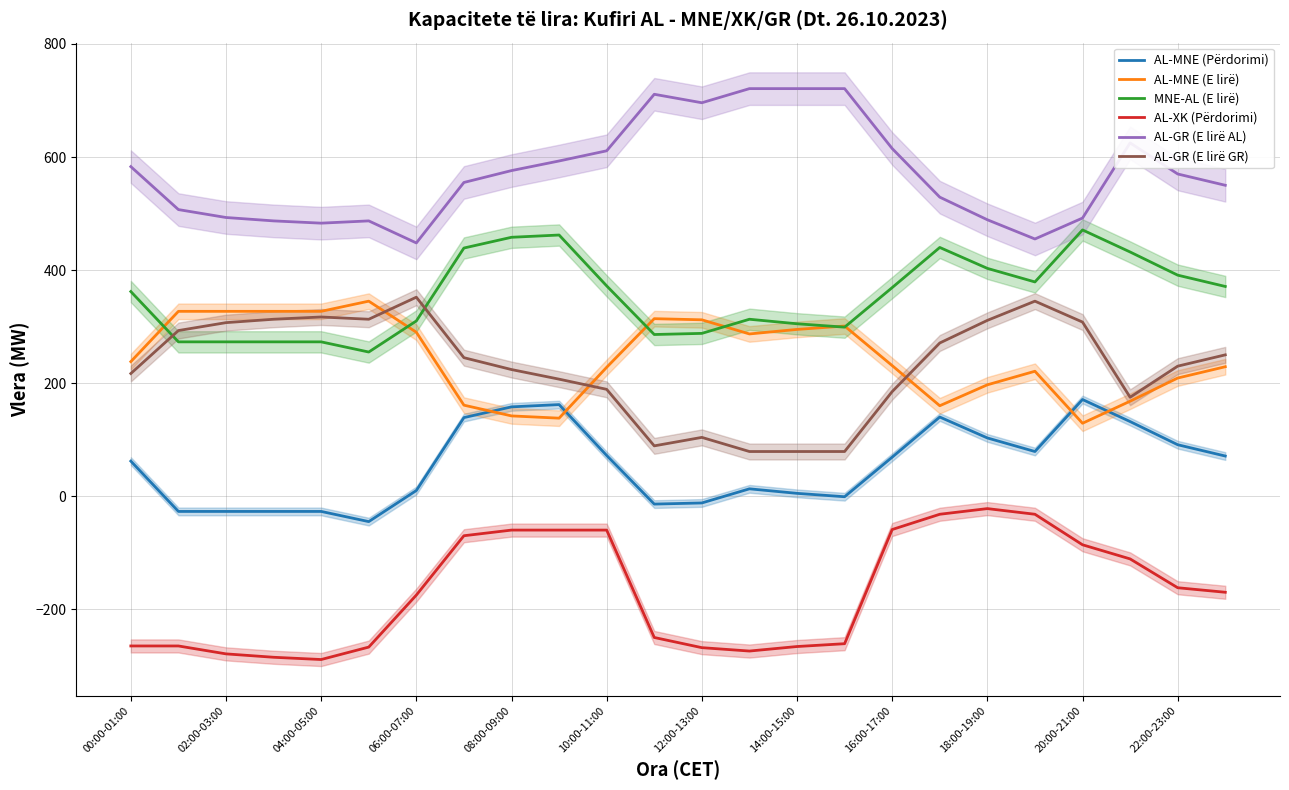

In AL-MNE (E lirë), how many points are higher than both neighbors (excluding endpoints)?

4